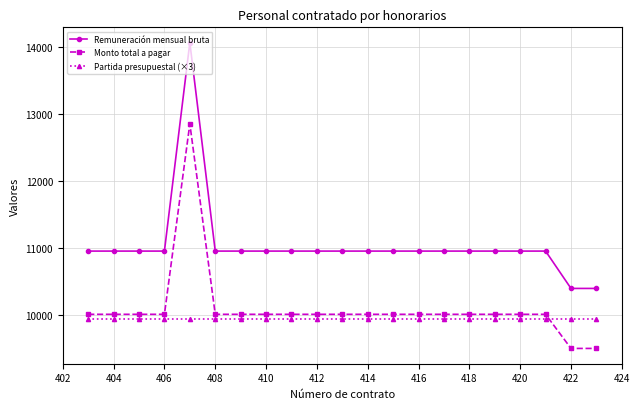

True or false: Remuneración mensual bruta and Partida presupuestal (×3) intersect in this chart.

False